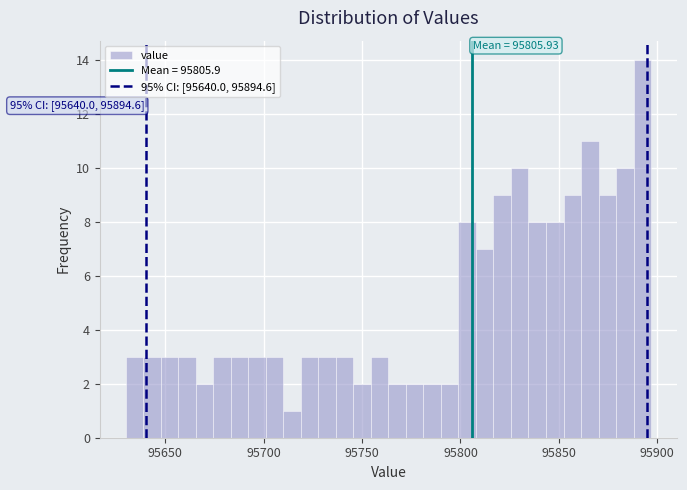

Around what value on the x-axis is the tallest bar? Give the approximate position of its centre, as read against the axis.

95890